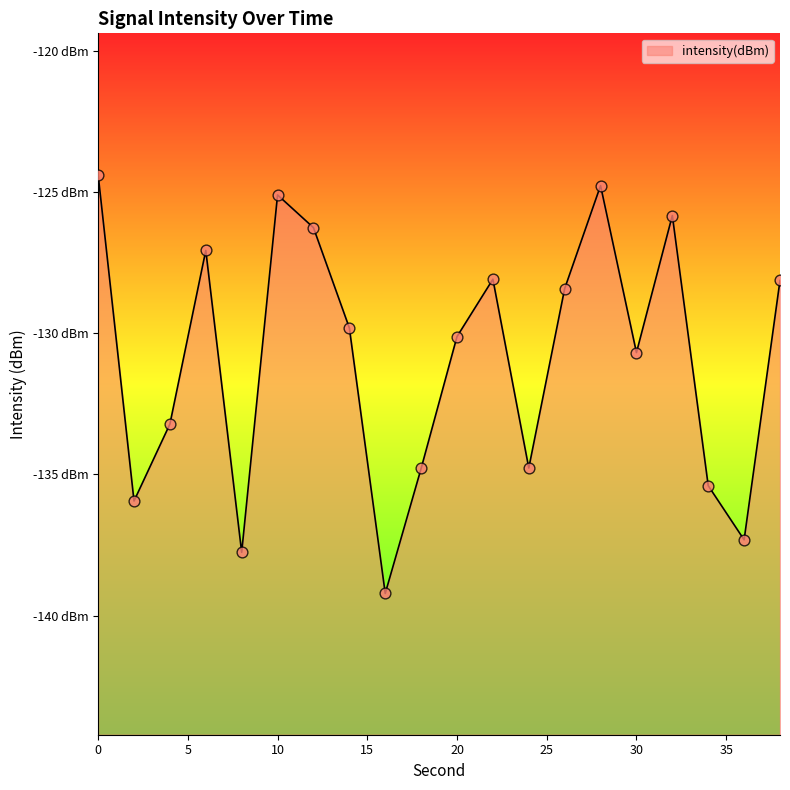

What is the change in value from 30 to 32?

+4.9